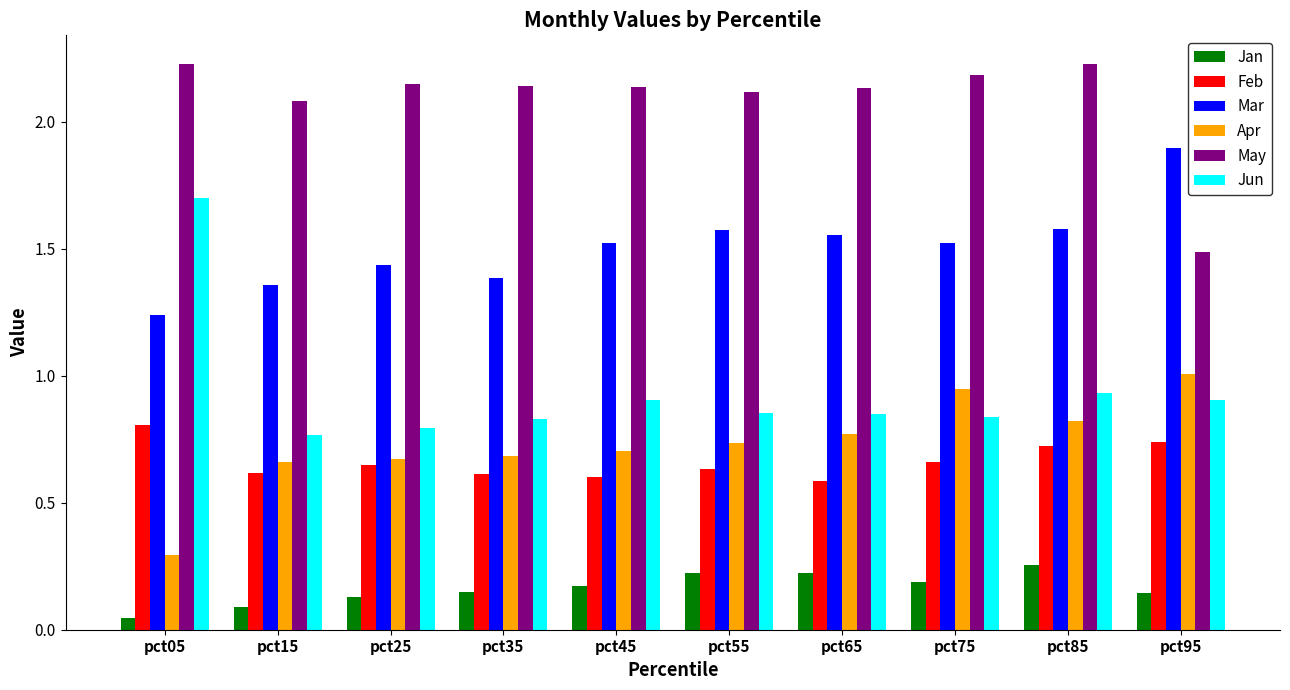

What is the total value across all series at pct85?

6.5